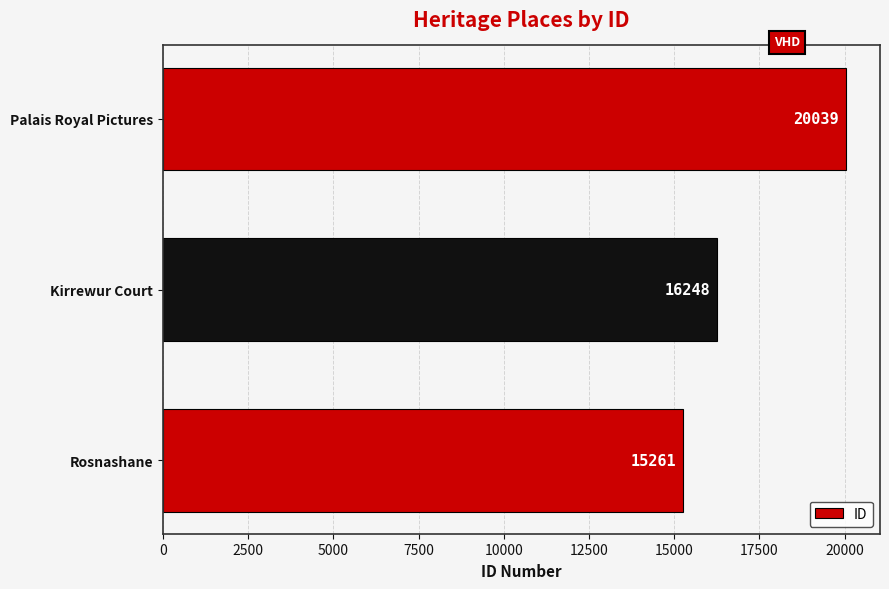

Between Rosnashane and Palais Royal Pictures, which is larger?

Palais Royal Pictures